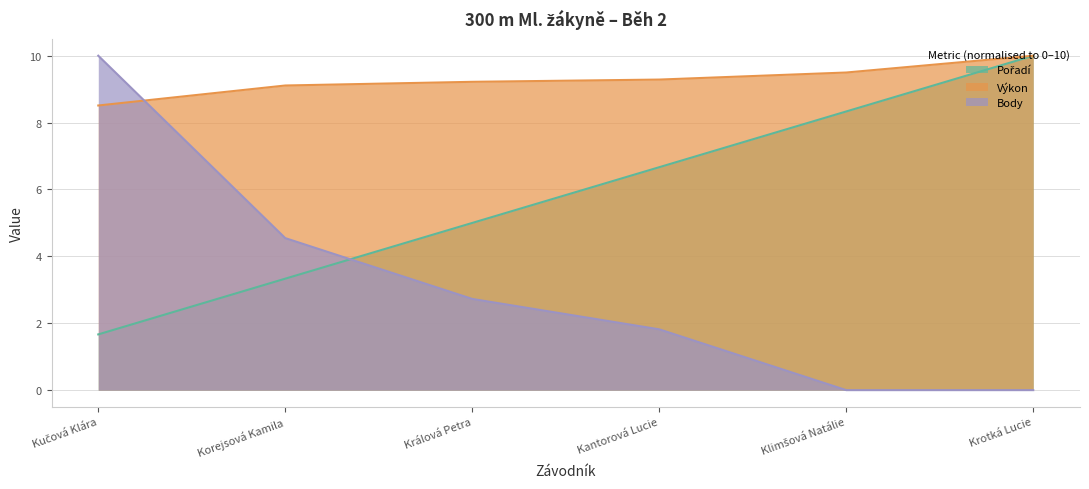

Reading left to right, what are all the values shown in this chart?

Pořadí: Kučová Klára=1.7	Korejsová Kamila=3.3	Králová Petra=5.0	Kantorová Lucie=6.7	Klimšová Natálie=8.3	Krotká Lucie=10.0
Výkon: Kučová Klára=8.5	Korejsová Kamila=9.1	Králová Petra=9.2	Kantorová Lucie=9.3	Klimšová Natálie=9.5	Krotká Lucie=10.0
Body: Kučová Klára=10.0	Korejsová Kamila=4.5	Králová Petra=2.7	Kantorová Lucie=1.8	Klimšová Natálie=0.0	Krotká Lucie=0.0